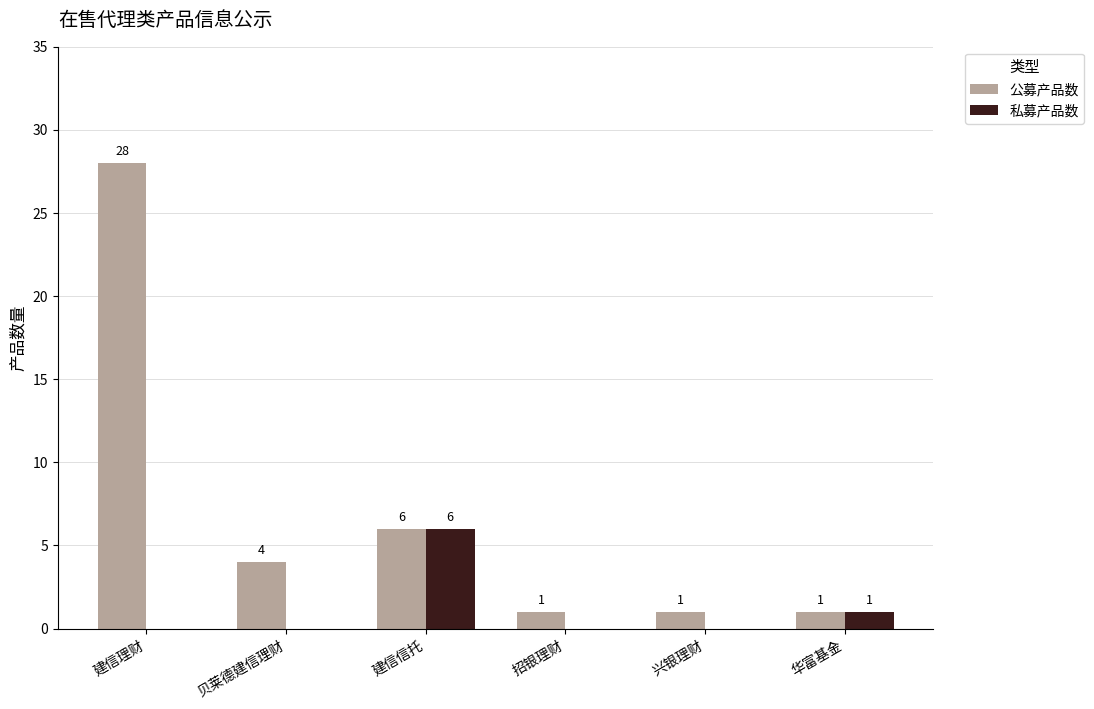

Which series has the largest total across all categories?

公募产品数